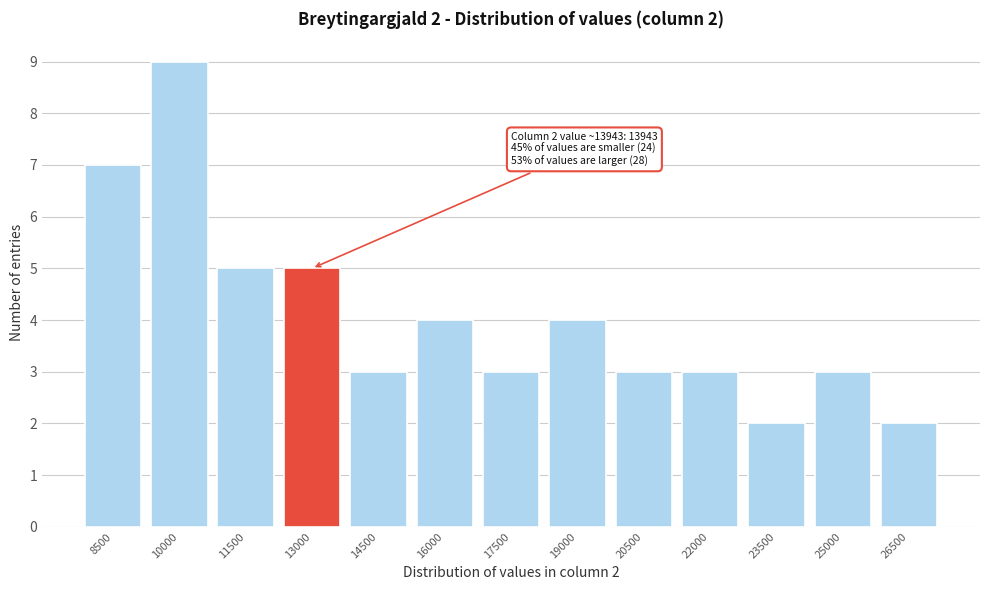

Reading left to right, what are all the values shown in this chart?

7	9	5	5	3	4	3	4	3	3	2	3	2